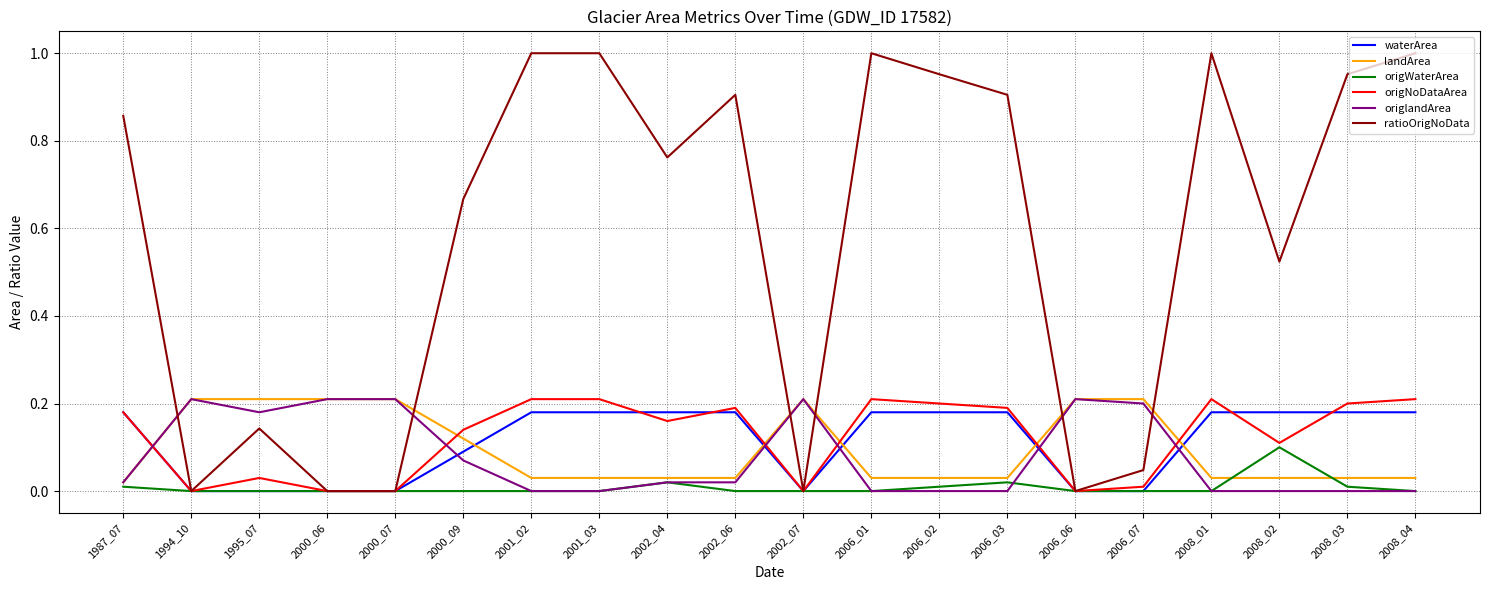

Which series has the widest spread of values?

ratioOrigNoData